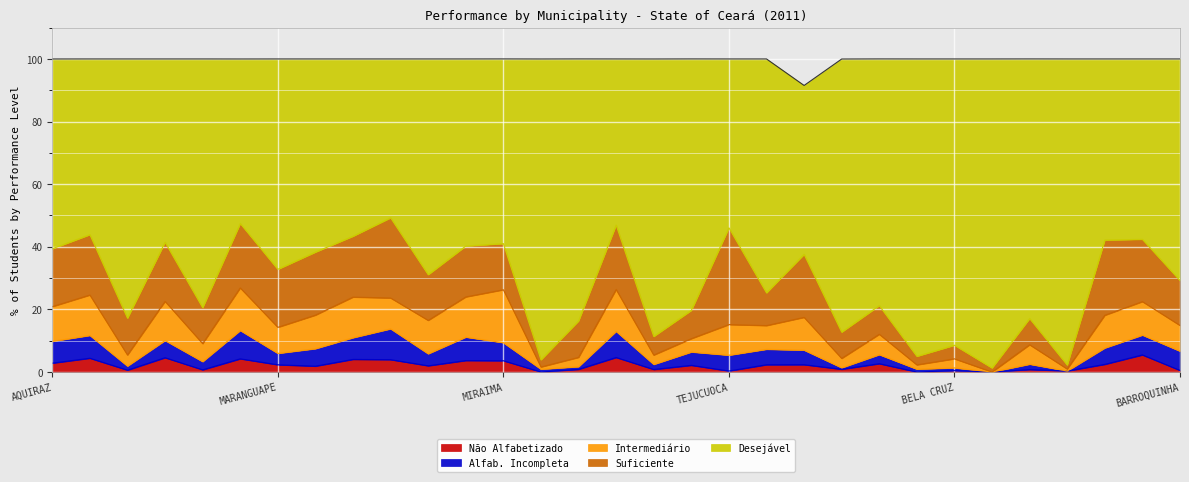

True or false: Desejável and Alfab. Incompleta cross at least once.

False